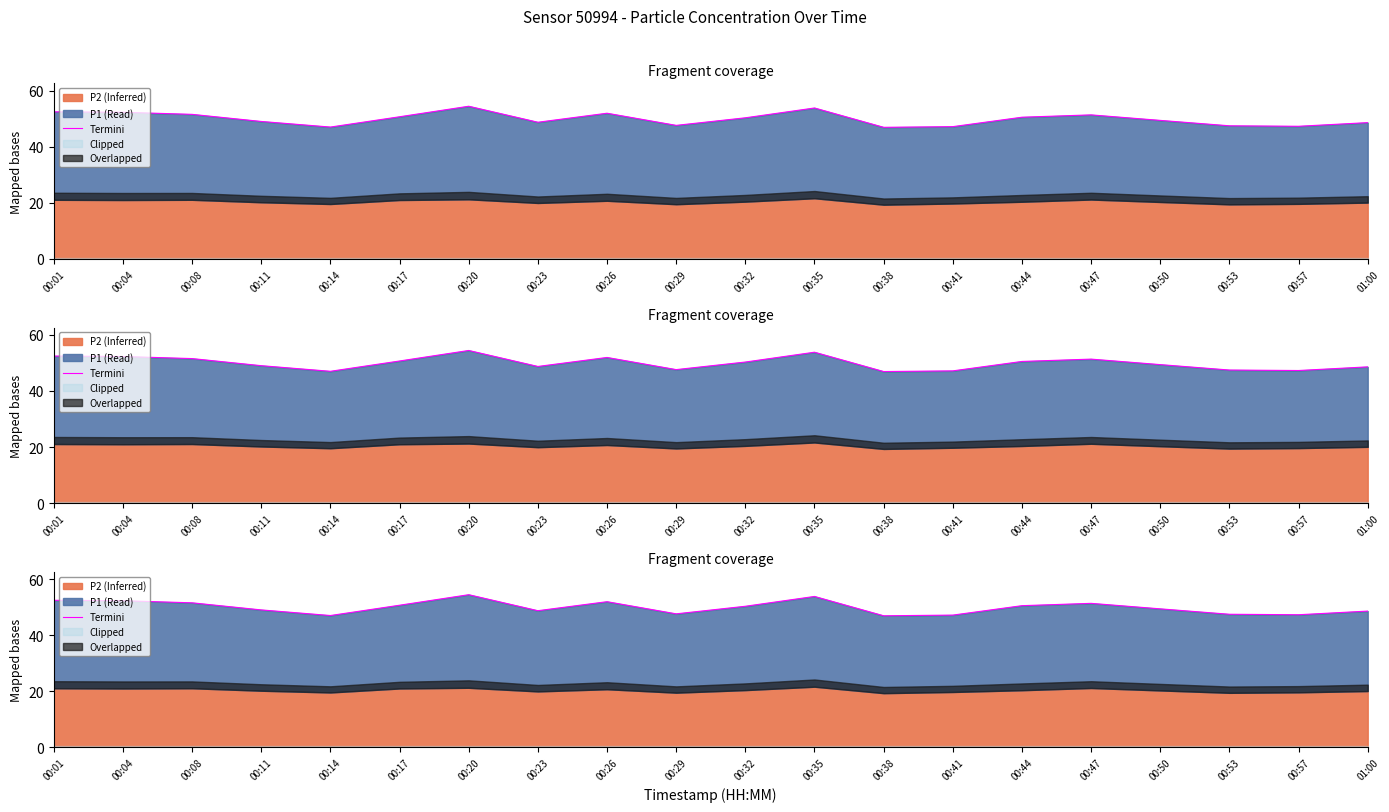

What is the sum of the values at 00:41 and 00:17?

97.8